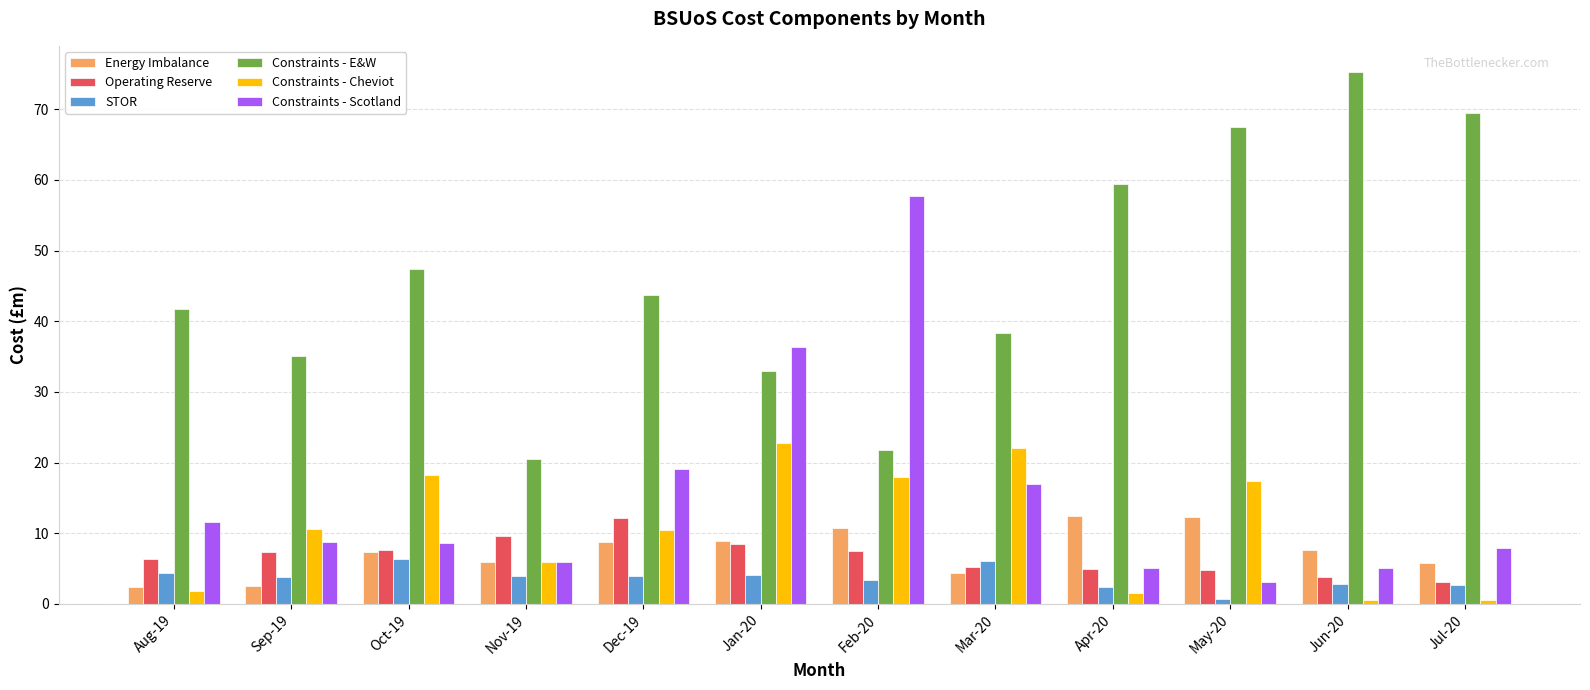

What is the difference between the Constraints - E&W values at Jan-20 and Feb-20?

11.2